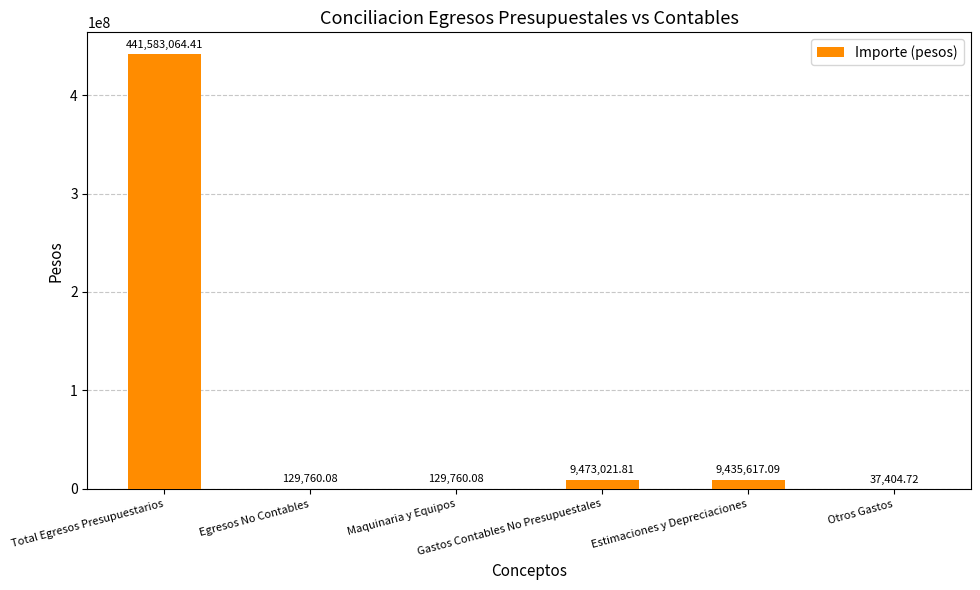

Where does the data first go above 9435617?

Total Egresos Presupuestarios